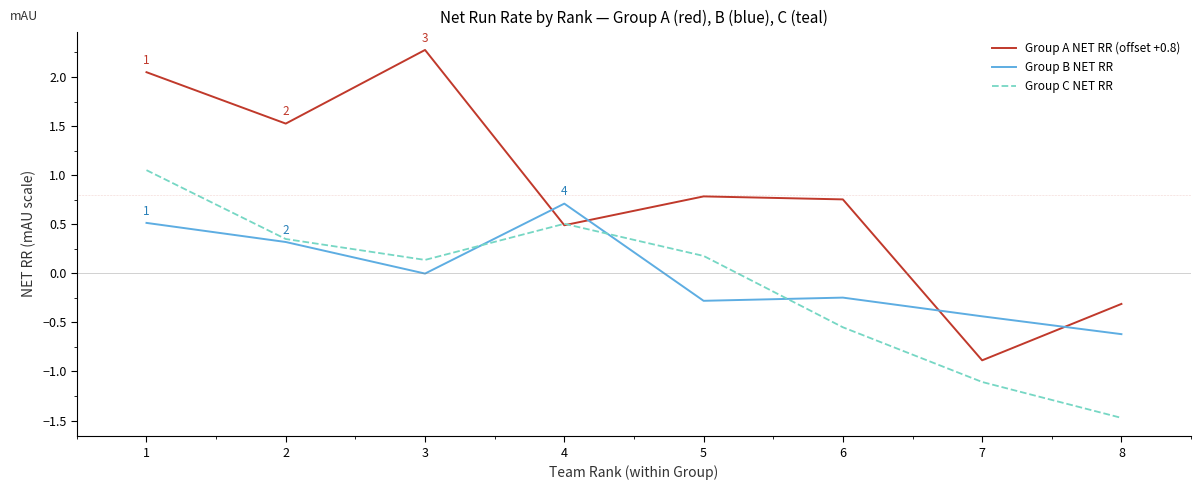

How many values in the Group C NET RR series exceed 0?

5